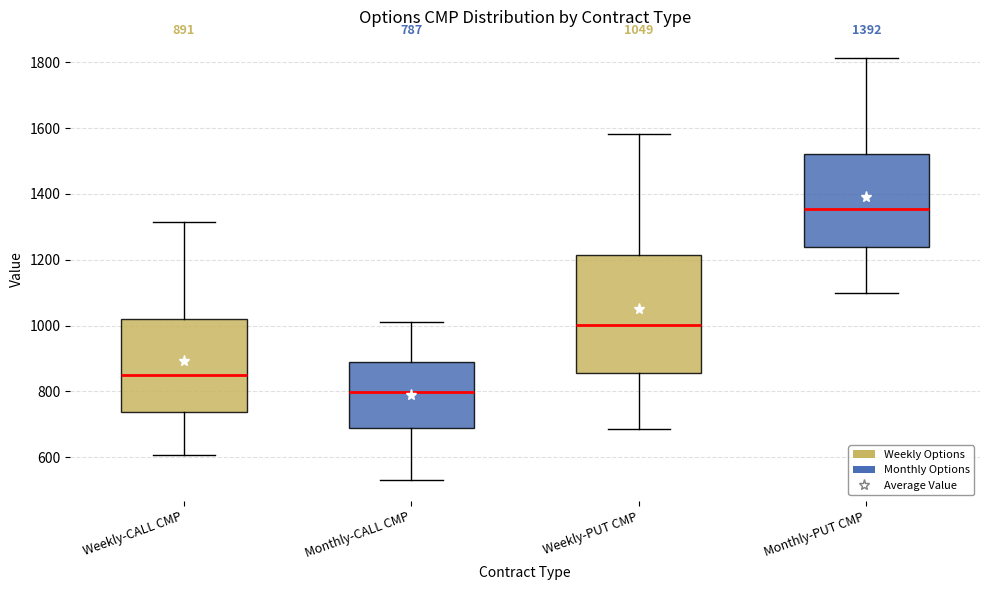

Comparing the boxes themselves (not the whiskers), which one is the tallest?

Weekly-PUT CMP